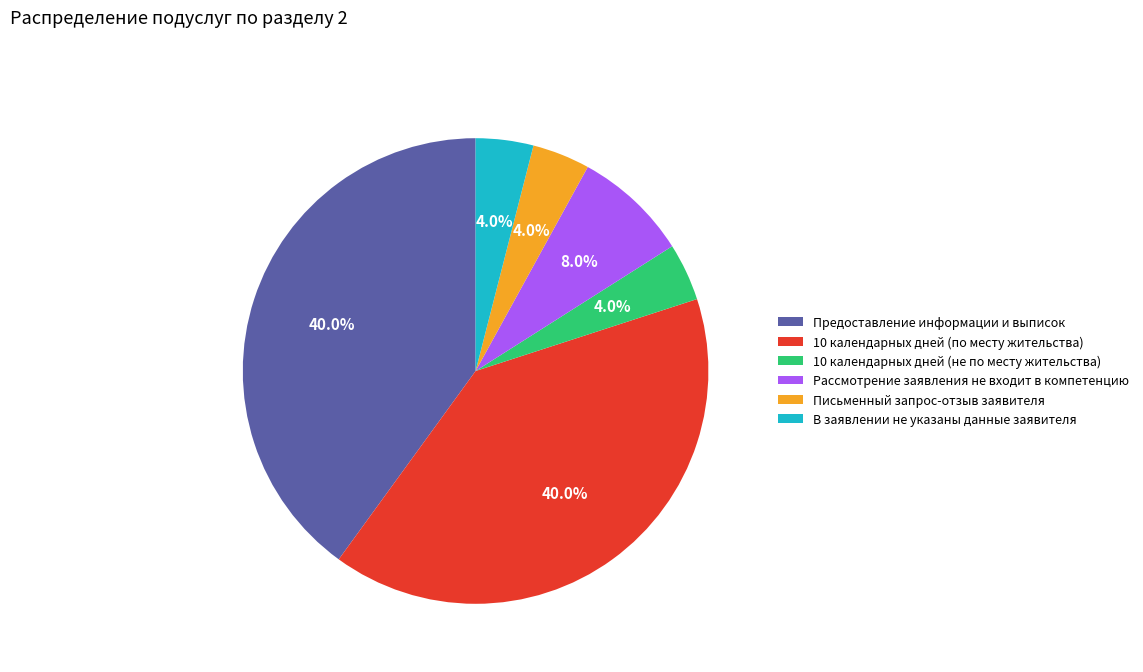

Is the sum of Письменный запрос-отзыв заявителя and Предоставление информации и выписок greater than half?

No